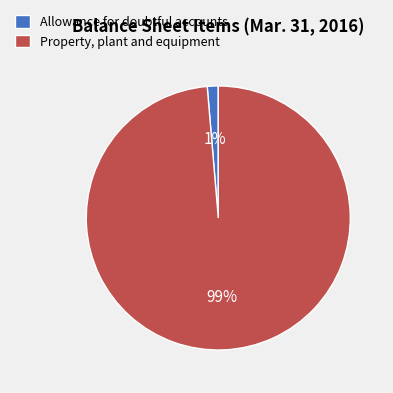

Does Allowance for doubtful accounts account for over 50% of the chart?

No